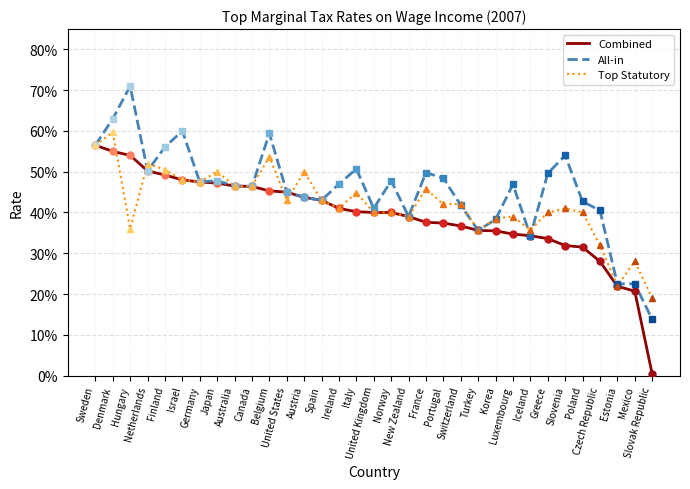

Rank the series by their maximum value, from lowest to highest.

Combined, Top Statutory, All-in